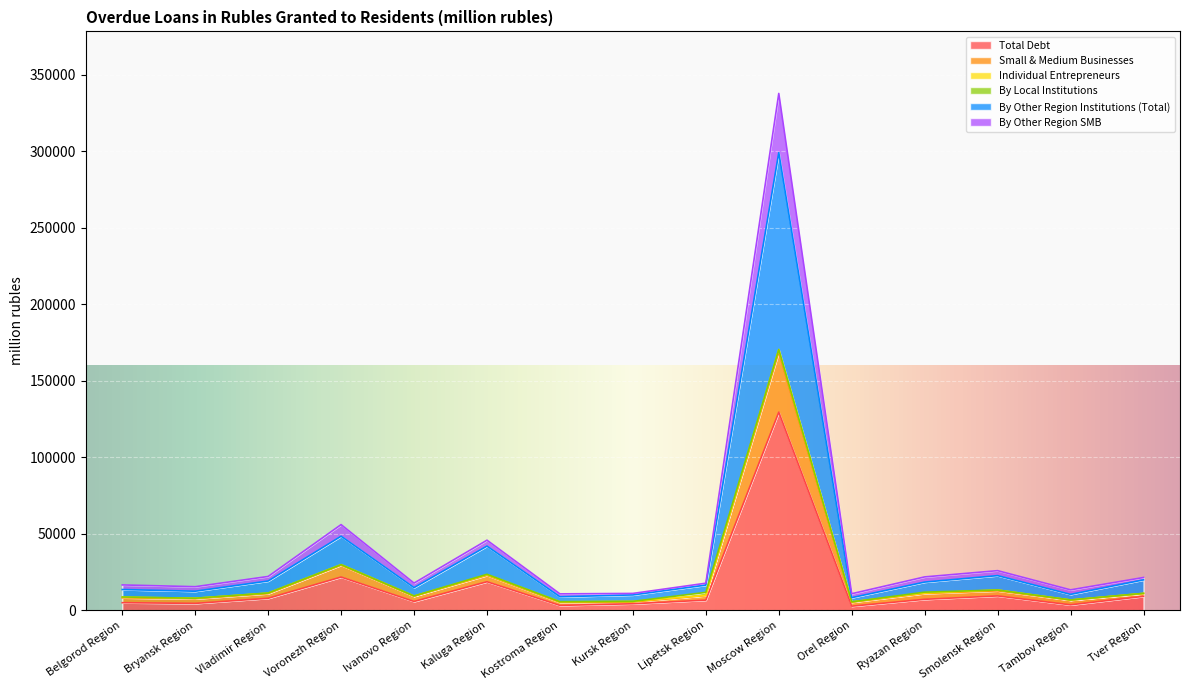

At which category does Total Debt reach its first local valley?

Bryansk Region